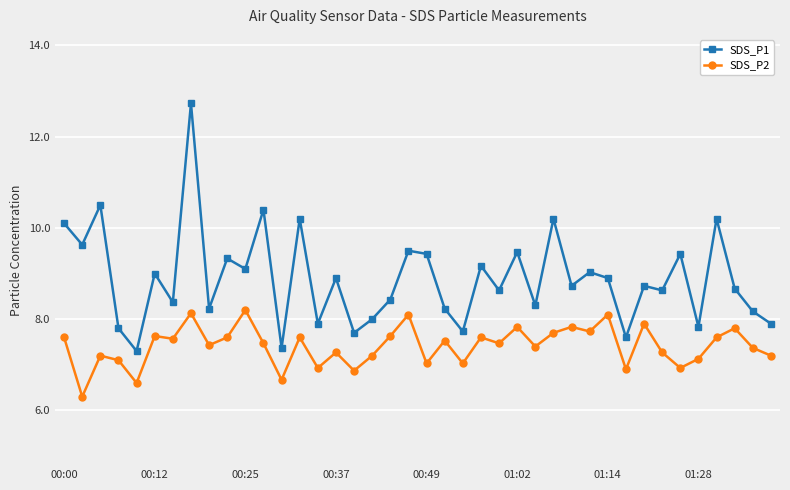

What is the value of the SDS_P2 point at the 19th from the left?

7.6